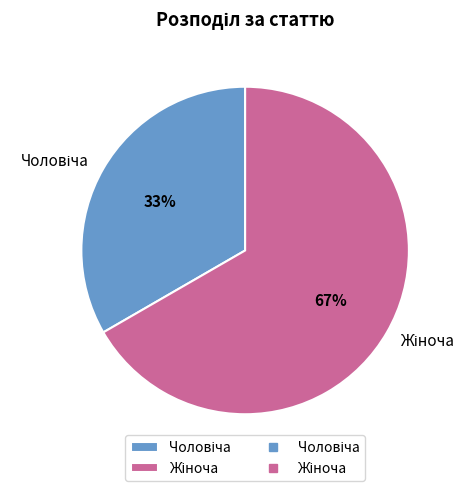

Do Чоловіча and Жіноча together represent more than half of the pie?

Yes